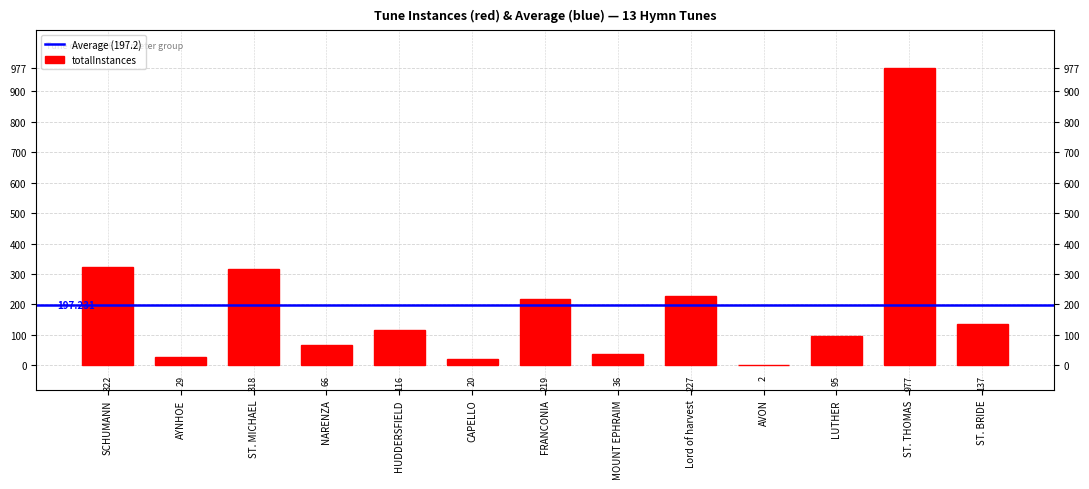

How many bars are there in total?

13